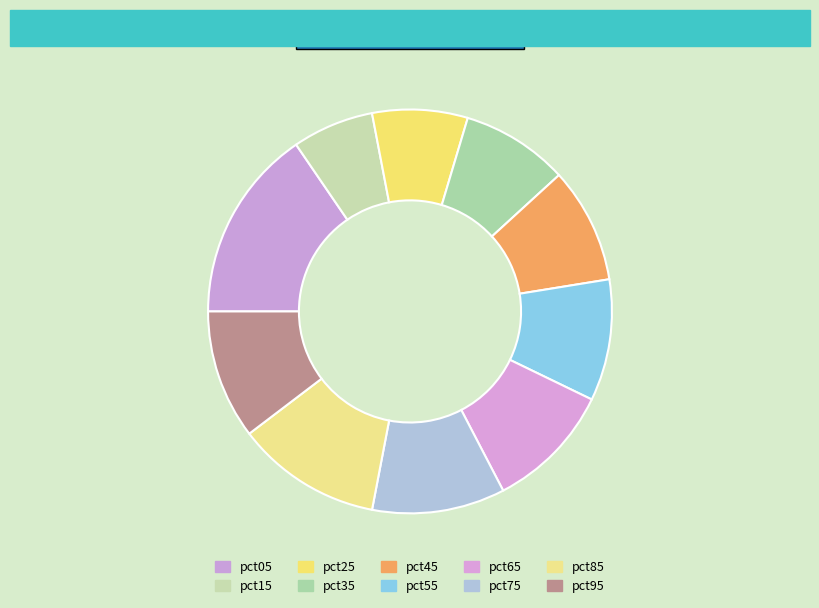

Count the number of slices in the pie.

10